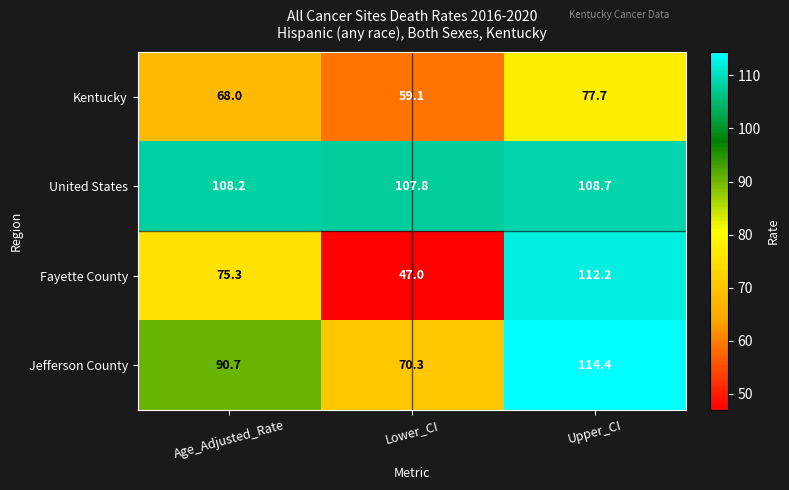

Which series has the largest range (max minus min)?

Fayette County